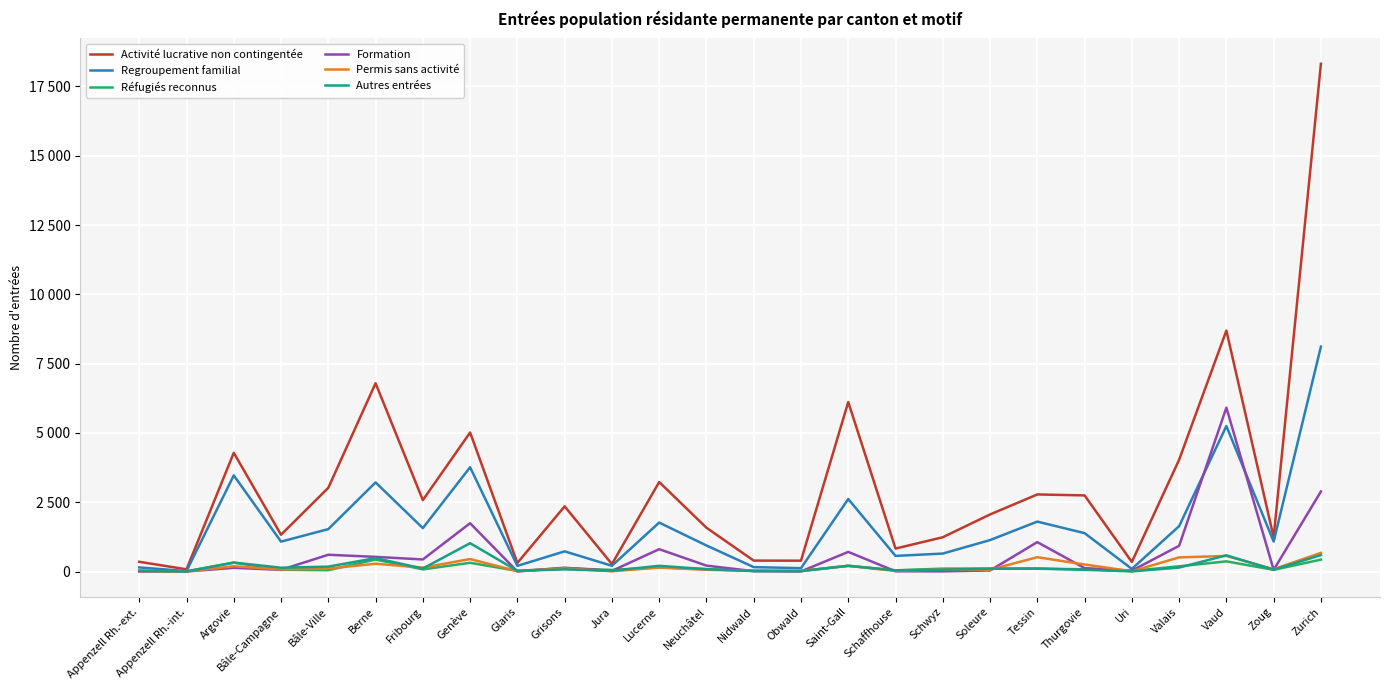

True or false: Autres entrées has more than 2 interior local peaks.

True